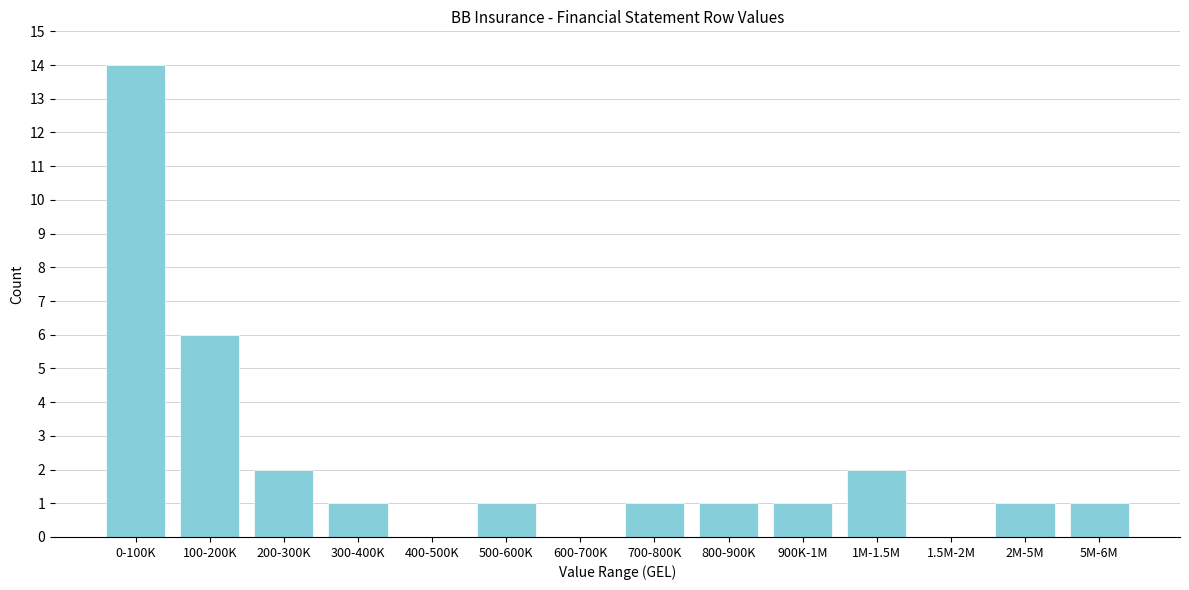

Reading left to right, list all the values displayed in this chart.

0-100K=14	100-200K=6	200-300K=2	300-400K=1	400-500K=0	500-600K=1	600-700K=0	700-800K=1	800-900K=1	900K-1M=1	1M-1.5M=2	1.5M-2M=0	2M-5M=1	5M-6M=1